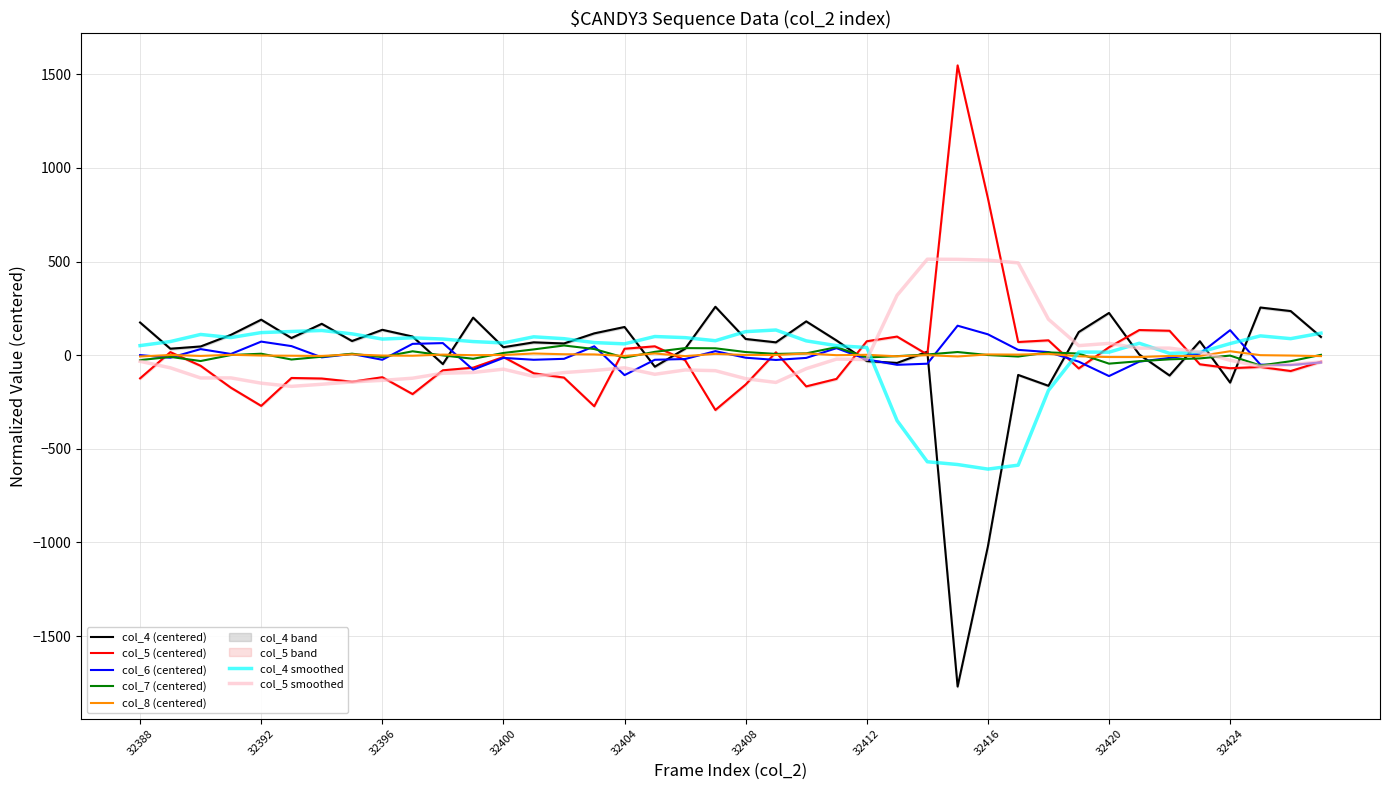

Is the value of col_8 at 32412 greater than the value of col_6 at 32413?

Yes